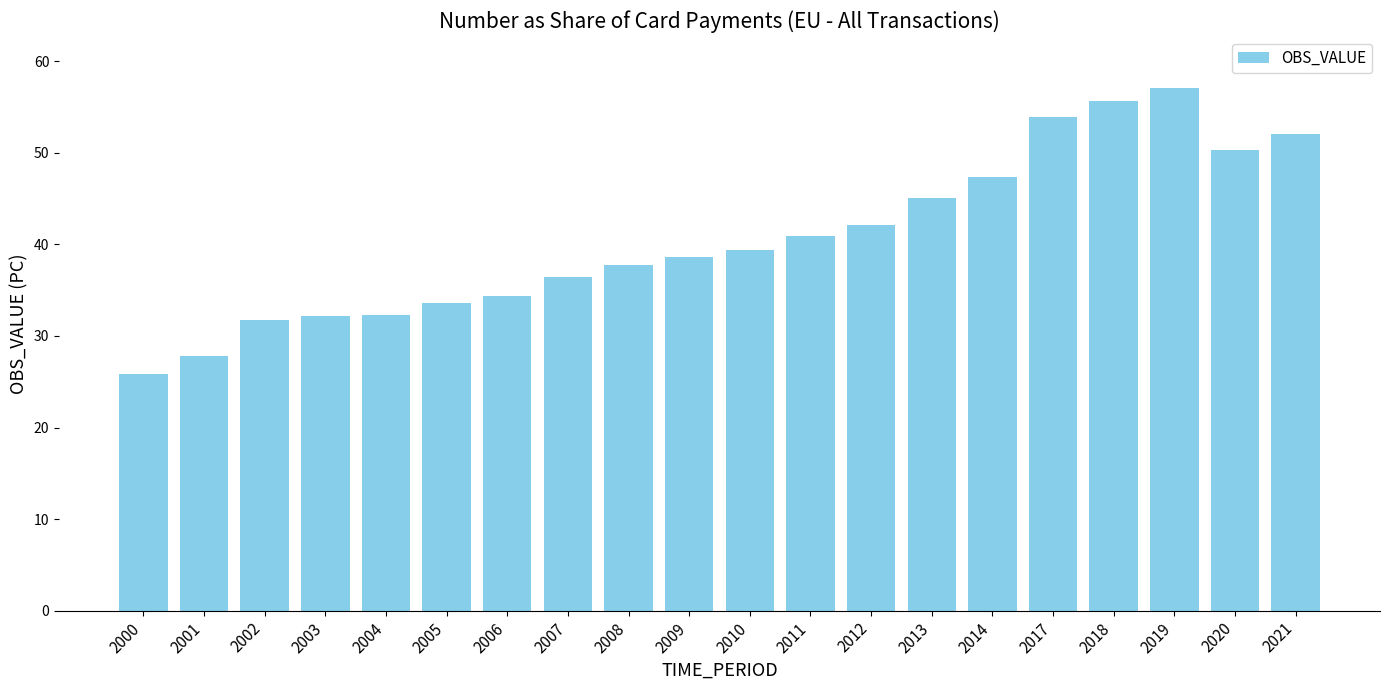

The chart shows a value of 52.1 at 2008. True or false?

False